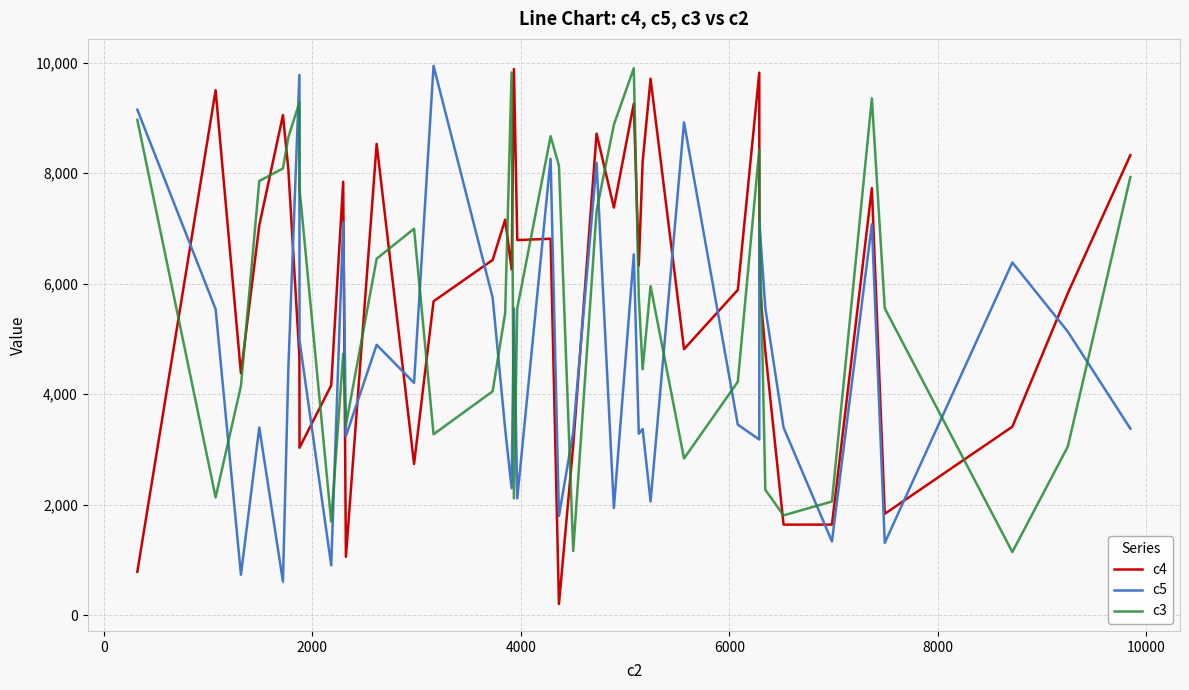

What is the maximum value shown in the chart?

9942